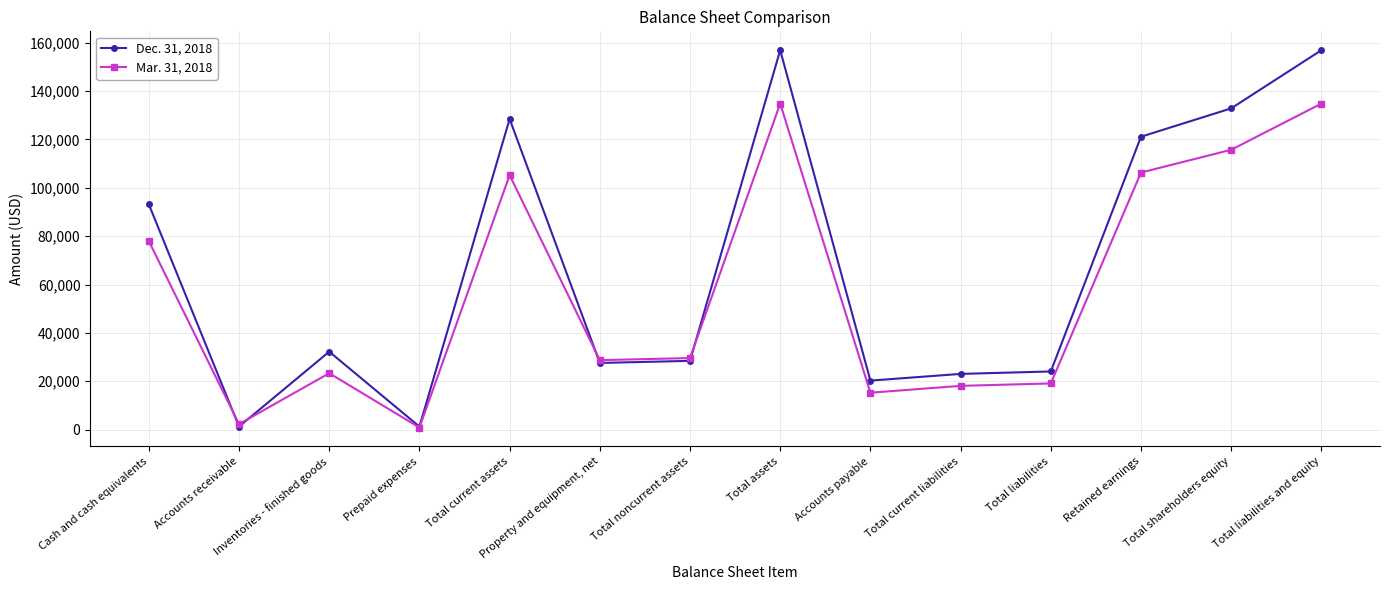

The value of Dec. 31, 2018 at Accounts payable is 20283. True or false?

True